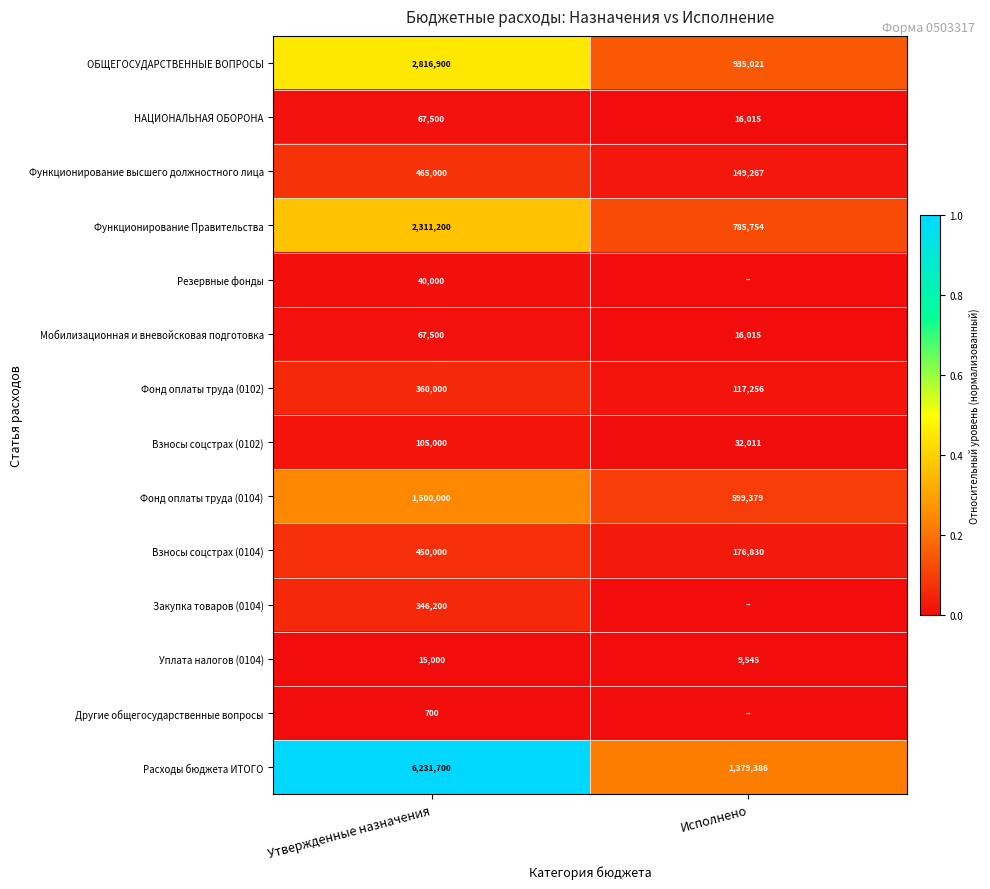

Rank the categories by Взносы соцстрах (0102) value from lowest to highest.

Исполнено, Утвержденные назначения